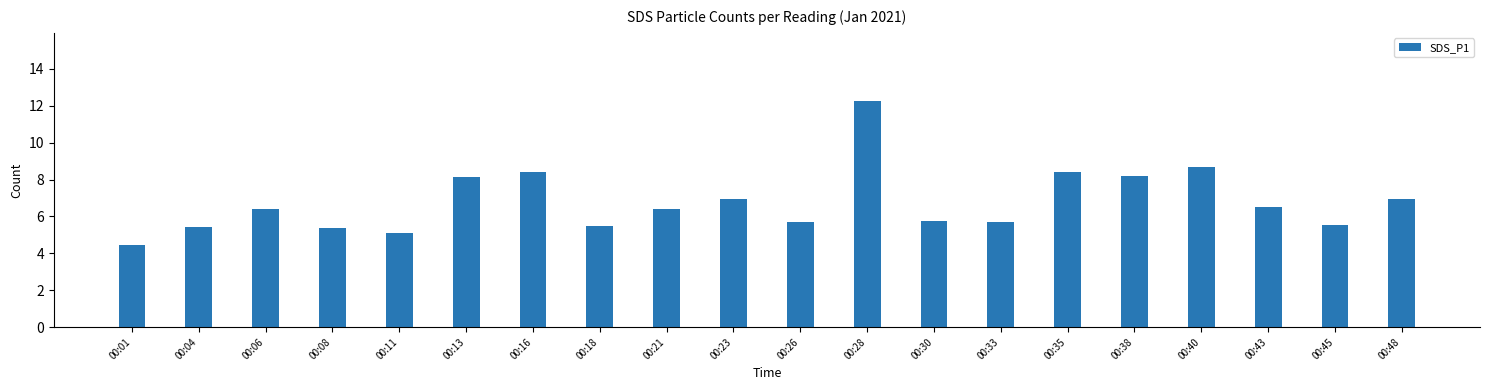

True or false: the data shows 3.4 at 00:04.

False